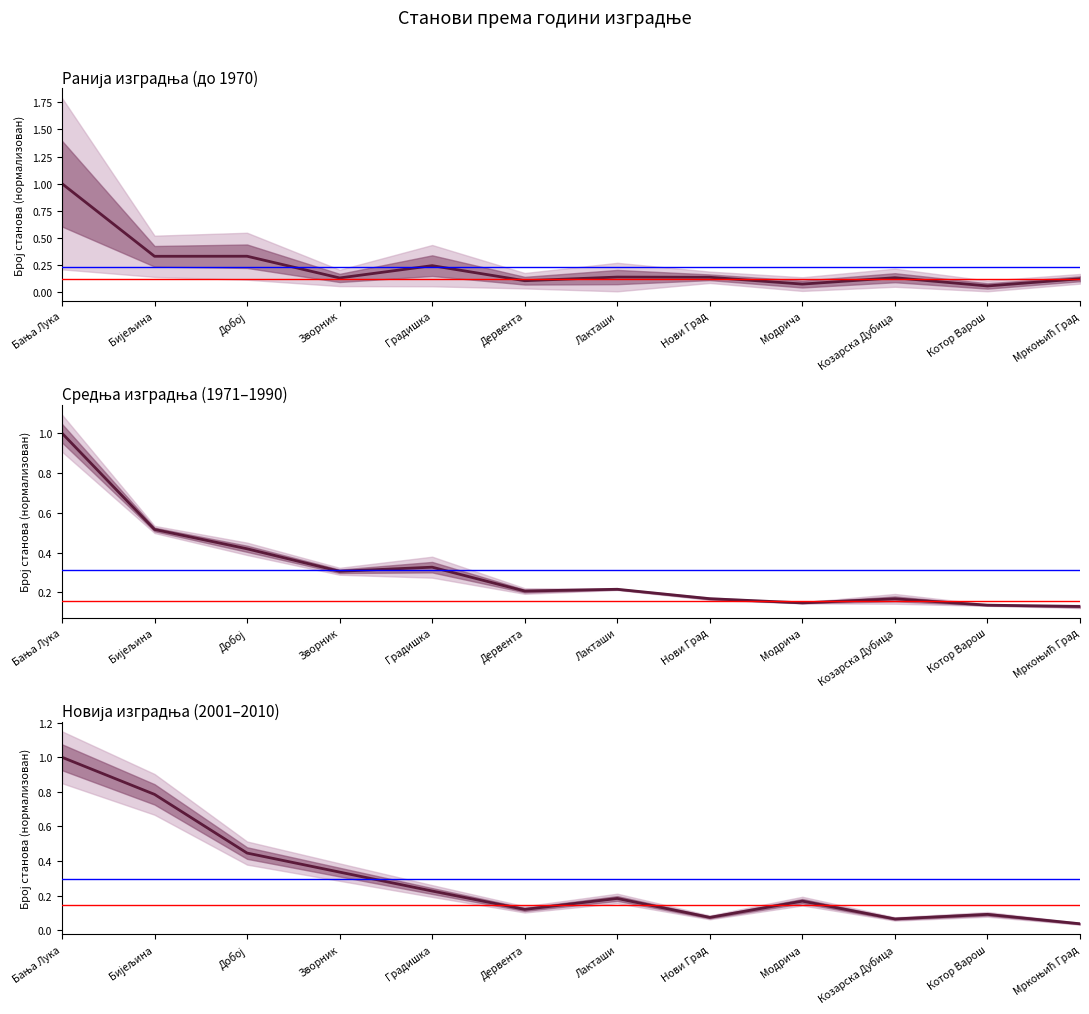

Count the number of categories in the chart.

12